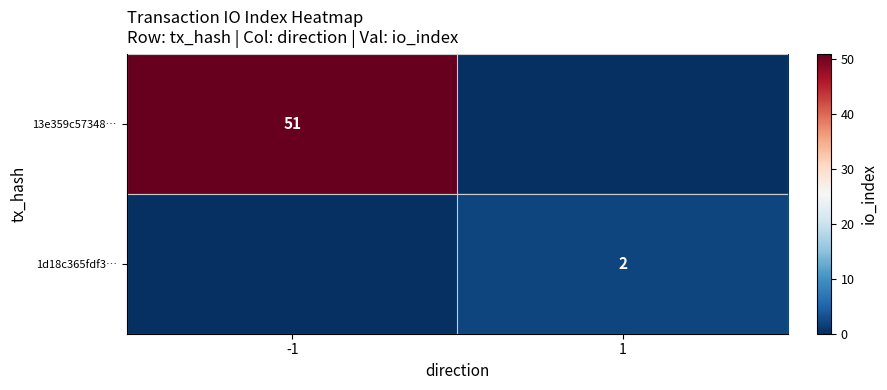

True or false: 13e359c57348… has a value of 51 at -1.

True